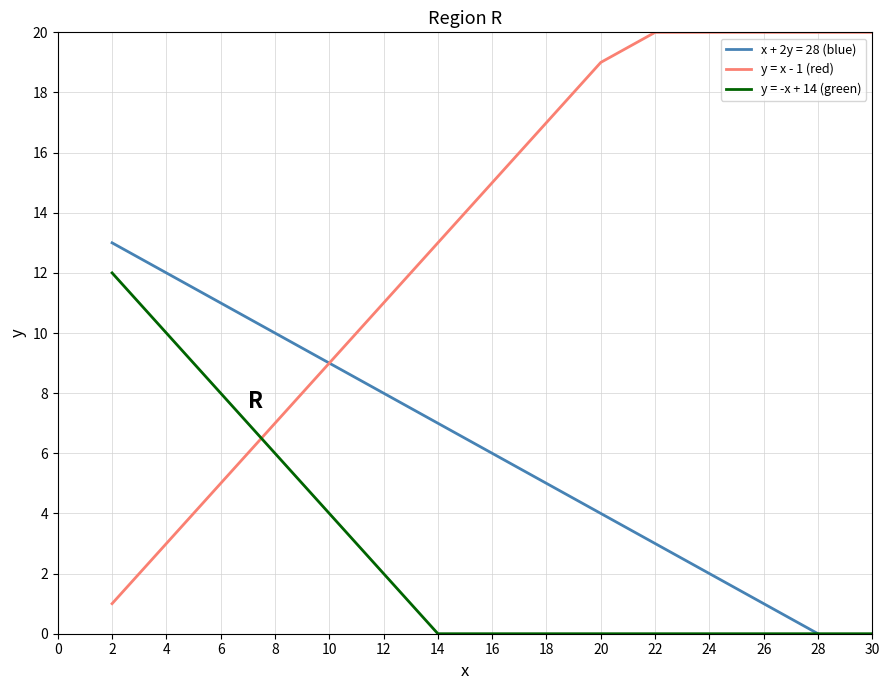

After their last crossing, which series has the higher values: y = -x + 14 (green) or y = x - 1 (red)?

y = x - 1 (red)